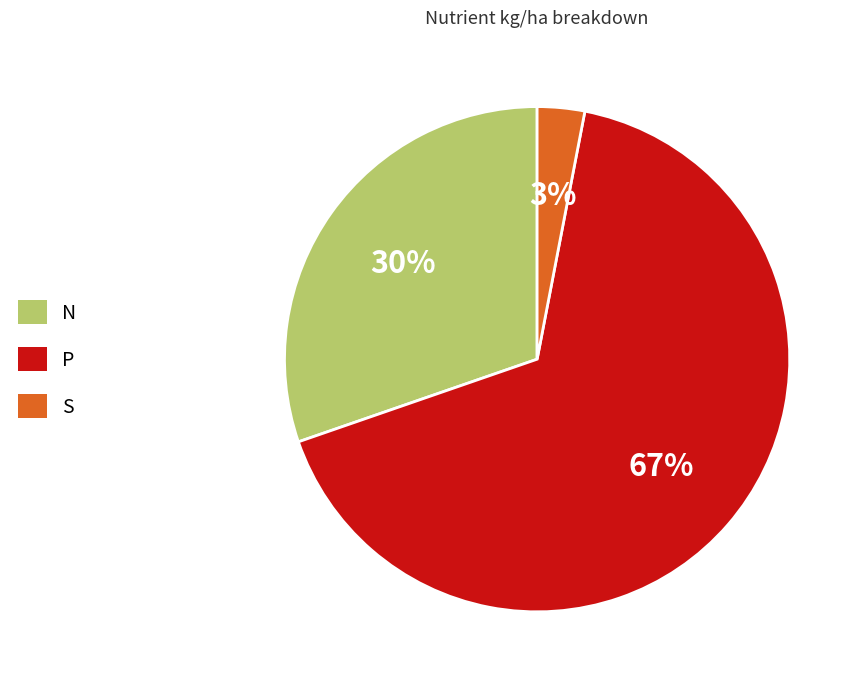

To the nearest percent, what is the difference between the largest and smallest slice percentages?

64%